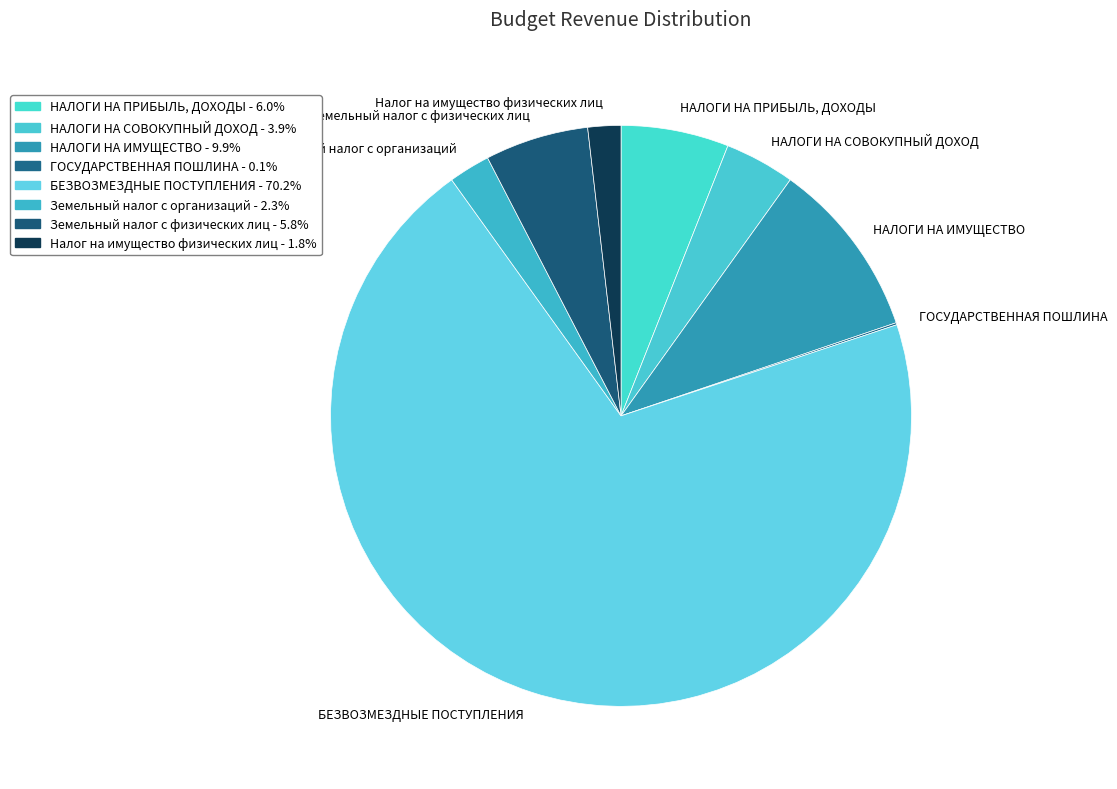

Is the sum of БЕЗВОЗМЕЗДНЫЕ ПОСТУПЛЕНИЯ and НАЛОГИ НА СОВОКУПНЫЙ ДОХОД greater than half?

Yes